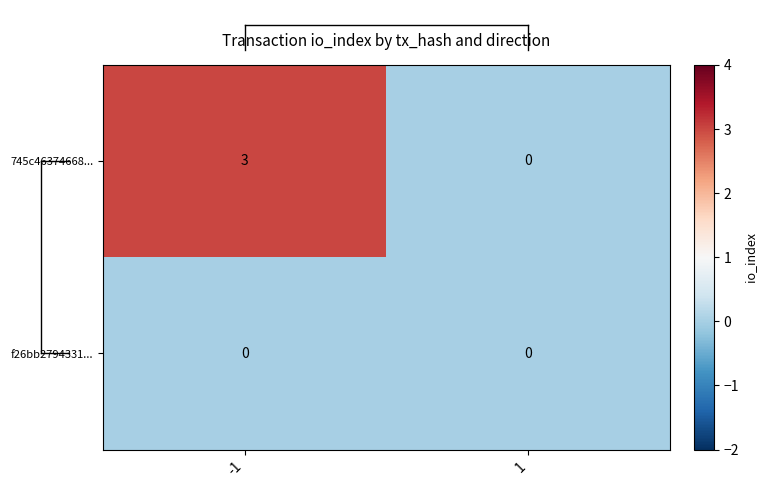

What is the difference between the 745c46374668... values at -1 and 1?

3